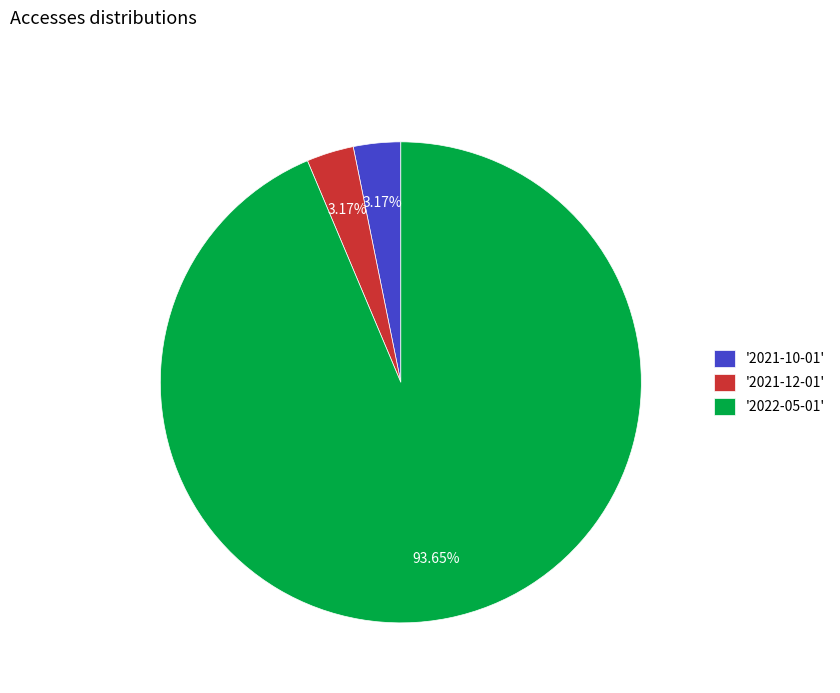

Which has a higher value, '2022-05-01' or '2021-12-01'?

'2022-05-01'